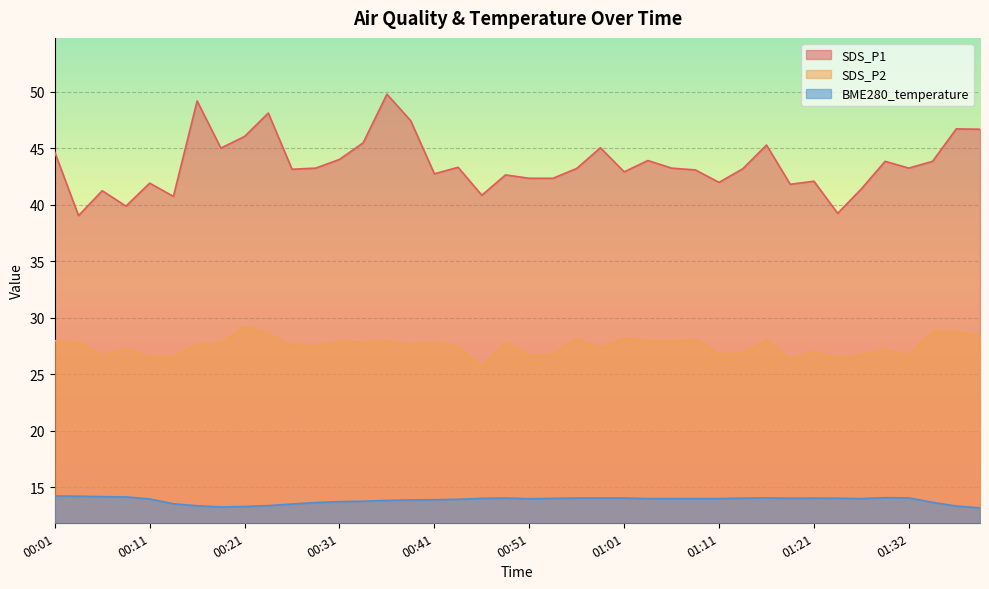

True or false: SDS_P1 and BME280_temperature cross at least once.

False